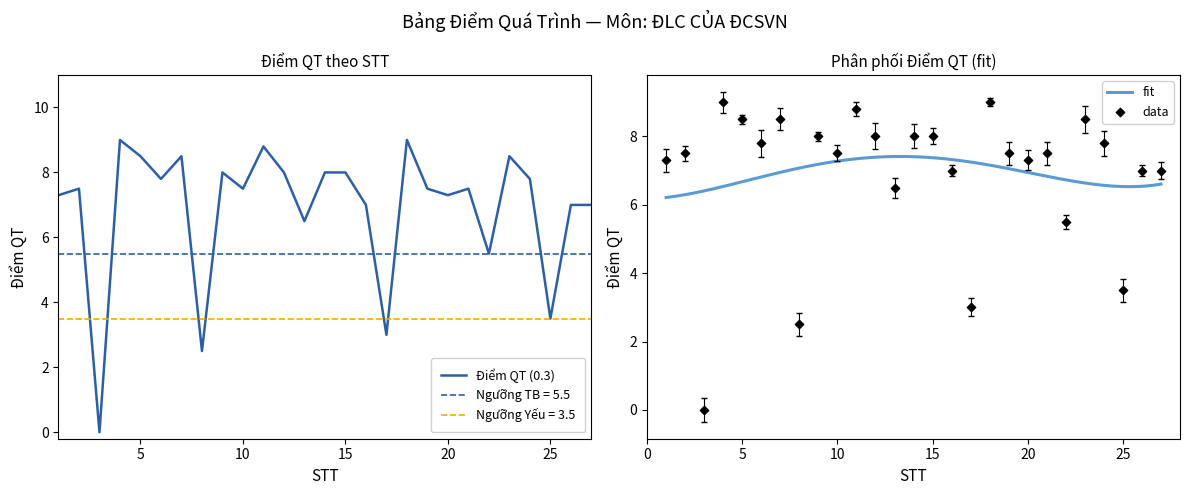

Which has a higher value, 4 or 17?

4